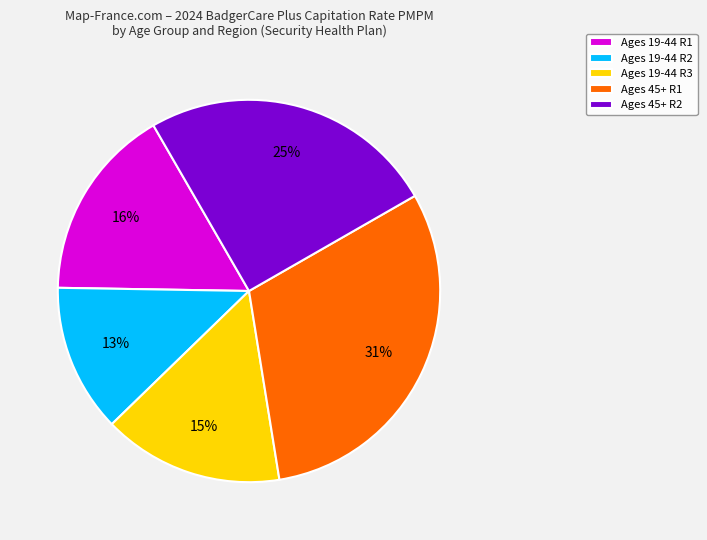

To the nearest percent, what is the average slice percentage?

20%